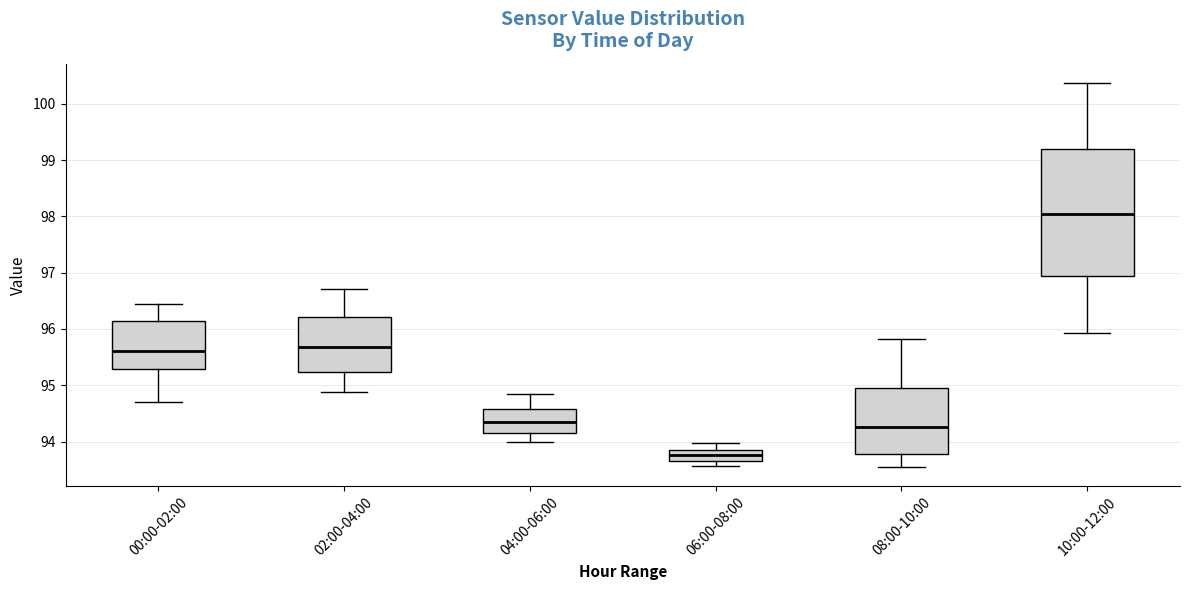

Where does the median line of the box for 00:00-02:00 sit on the y-axis? The values are not printed on the chart, so give them approximately, as read against the axis.

95.6